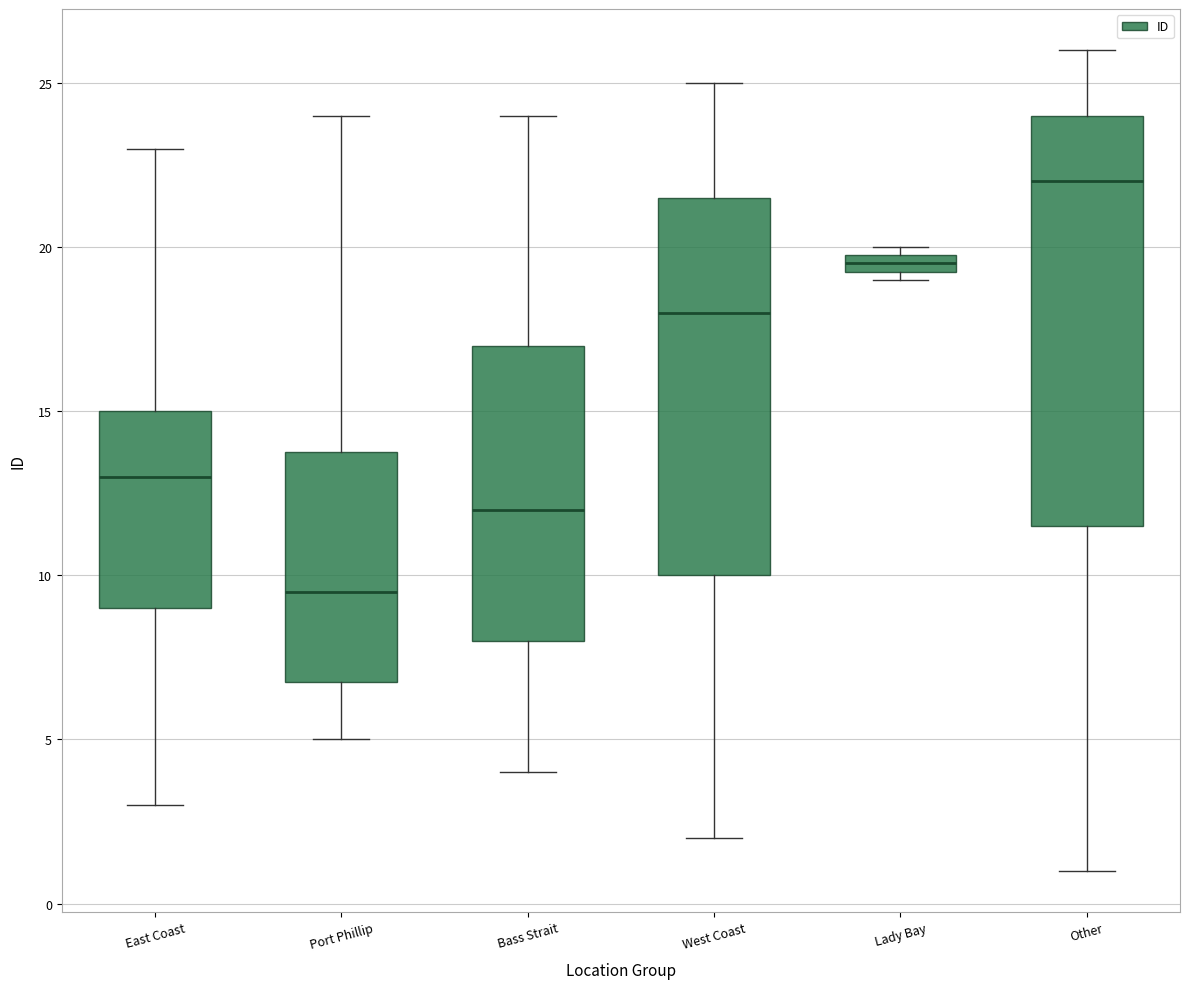

Where does the median line of the box for West Coast sit on the y-axis? The values are not printed on the chart, so give them approximately, as read against the axis.

18.0